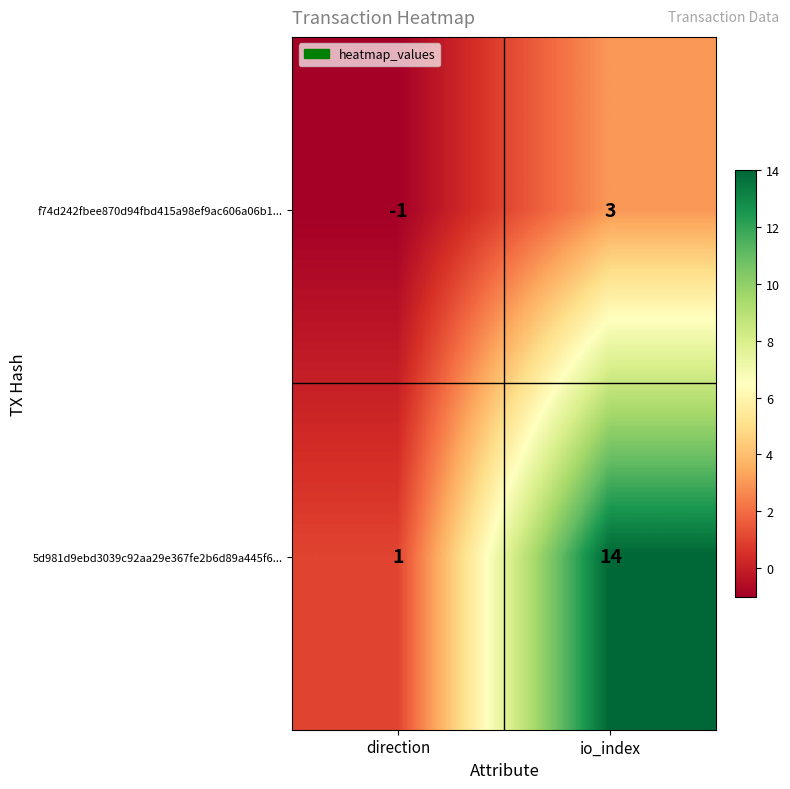

At which category is the sum across all series the highest?

io_index